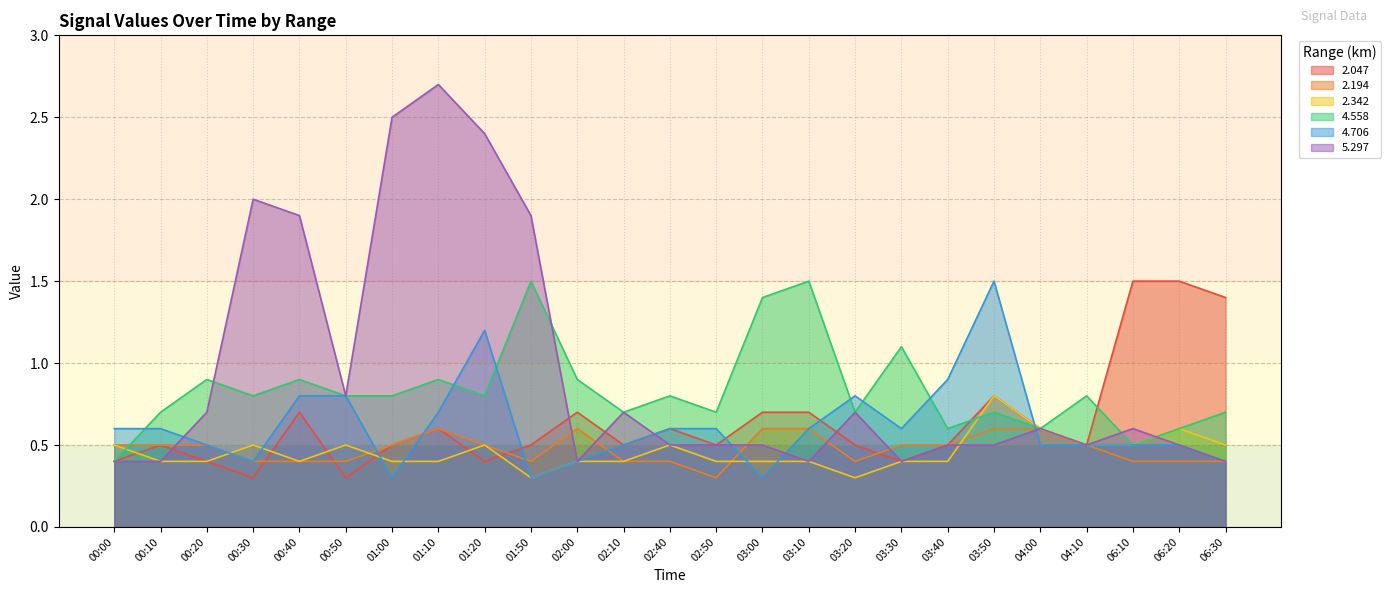

Is it true that 2.047 equals 0.8 at 04:00?

False